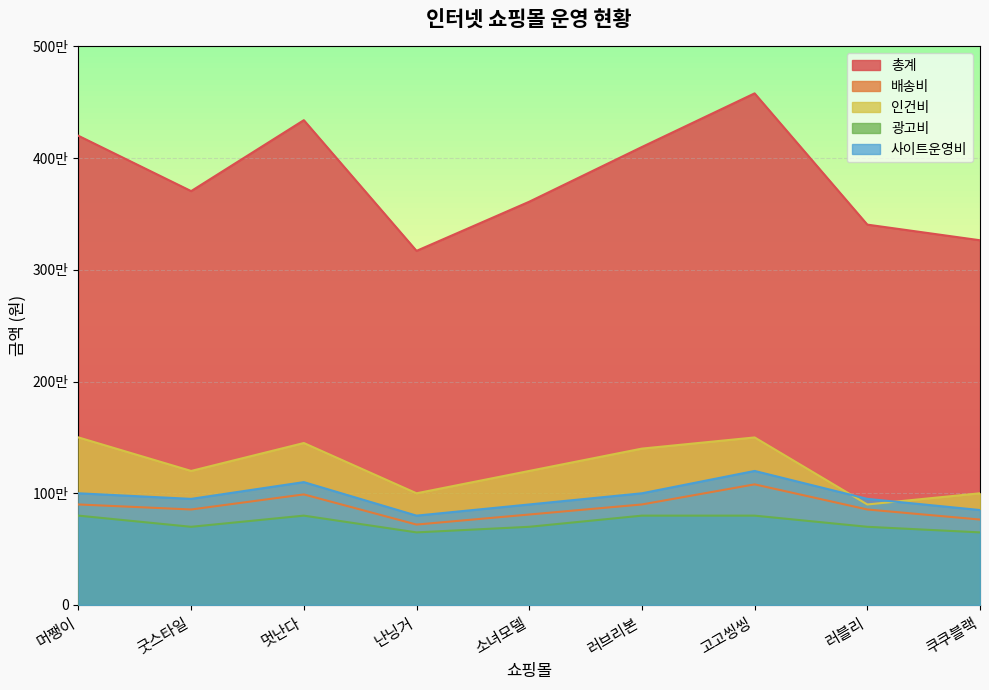

Which series changed the most between 굿스타일 and 소녀모델?

총계